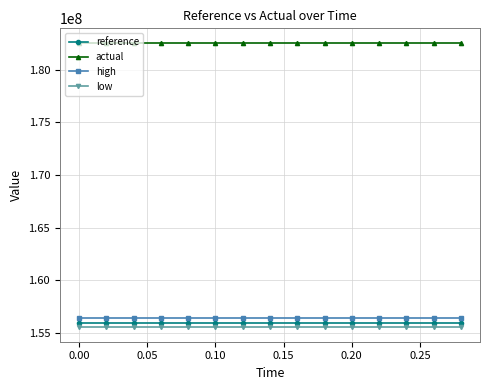

At how many categories does at least one series exceed 177201235?

15